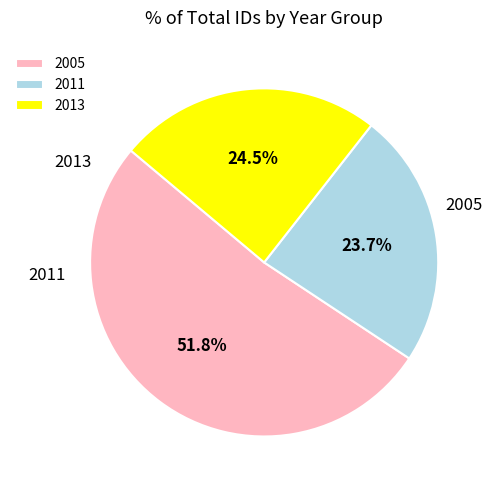

Combined, what portion of the pie is 2013 and 2005?

76.3%